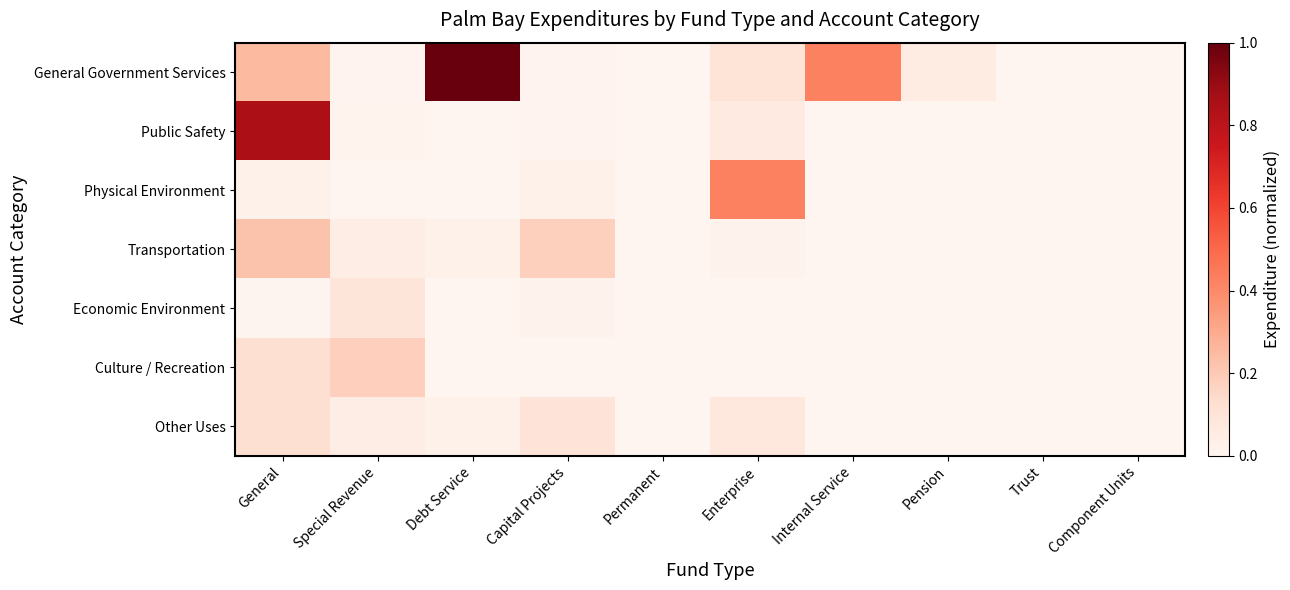

Which series changed the most between Permanent and Pension?

General Government Services